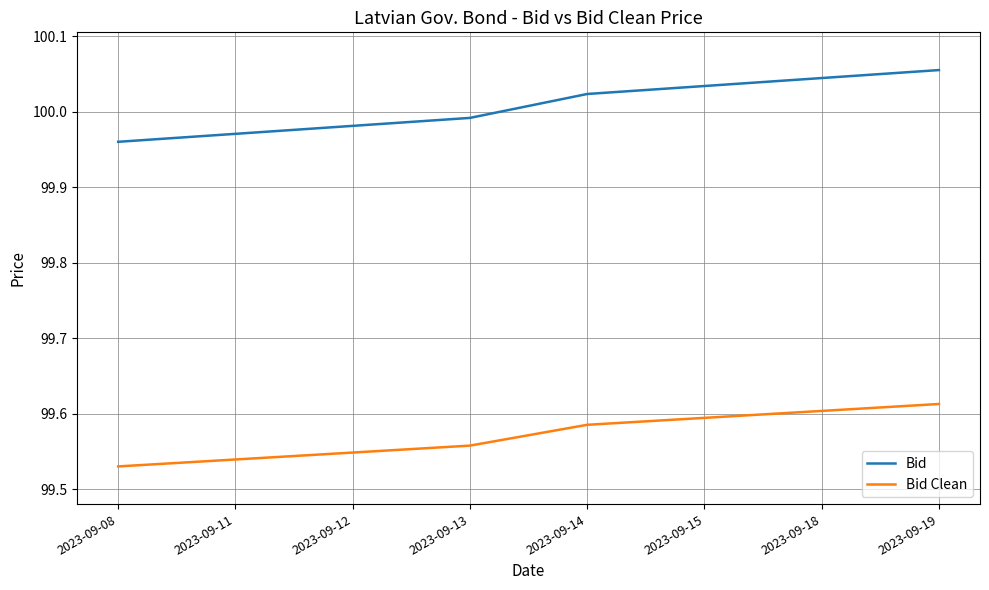

True or false: Bid Clean has a value of 33.0 at 2023-09-18.

False